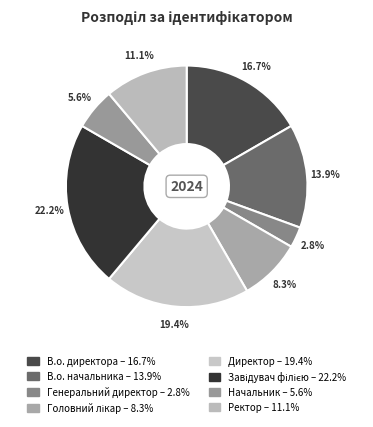

Does any single category account for the majority?

No